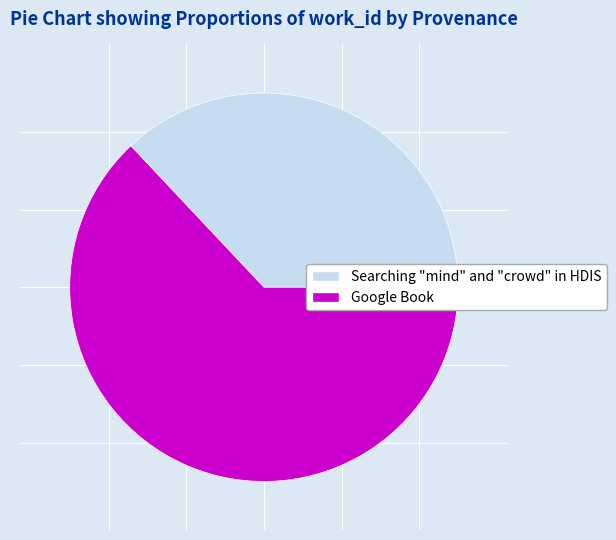

Which slice represents more than half of the pie?

Google Book